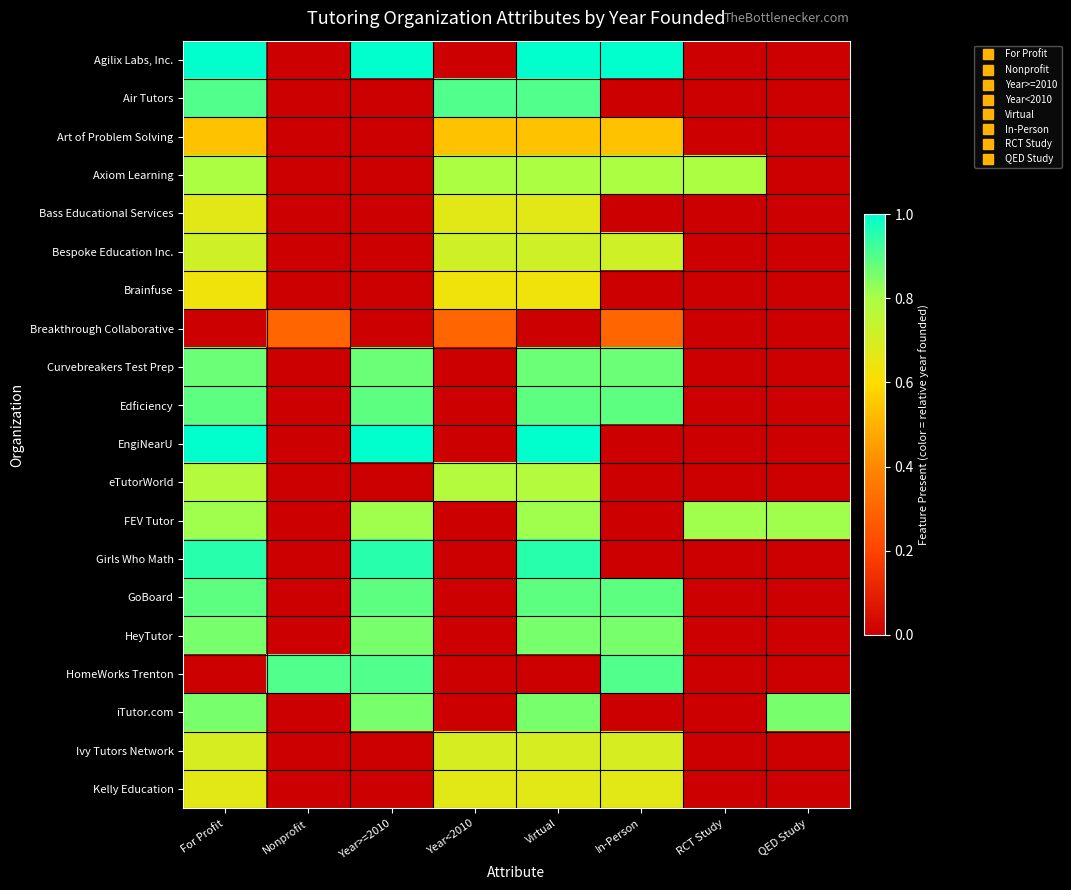

Between QED Study and Year>=2010, which is larger?

Year>=2010